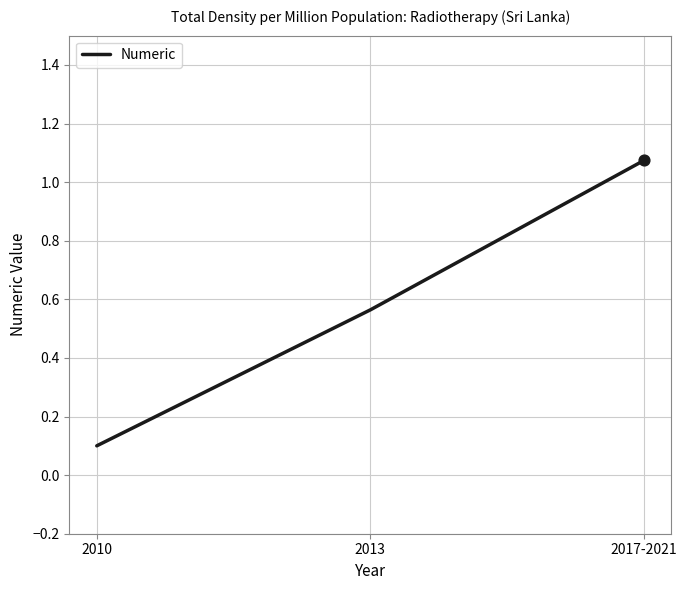

What is the change in value from 2010 to 2017-2021?

+1.0